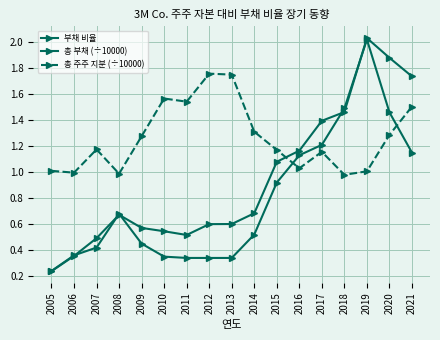

Rank the series by their maximum value, from lowest to highest.

총 주주 지분 (÷10000), 부채 비율, 총 부채 (÷10000)